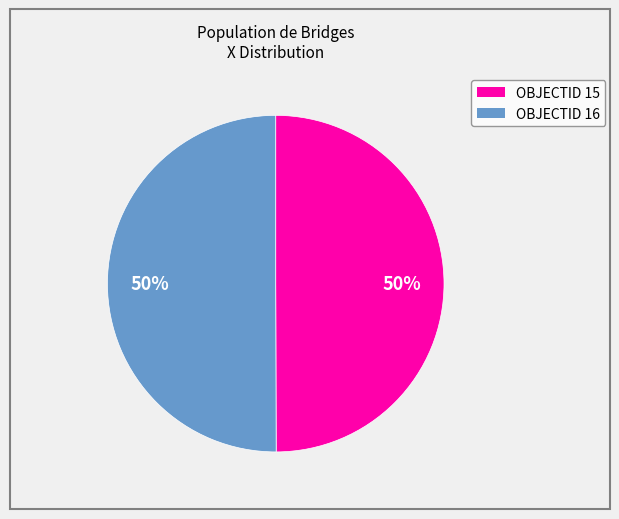

To the nearest percent, what is the average slice percentage?

50%